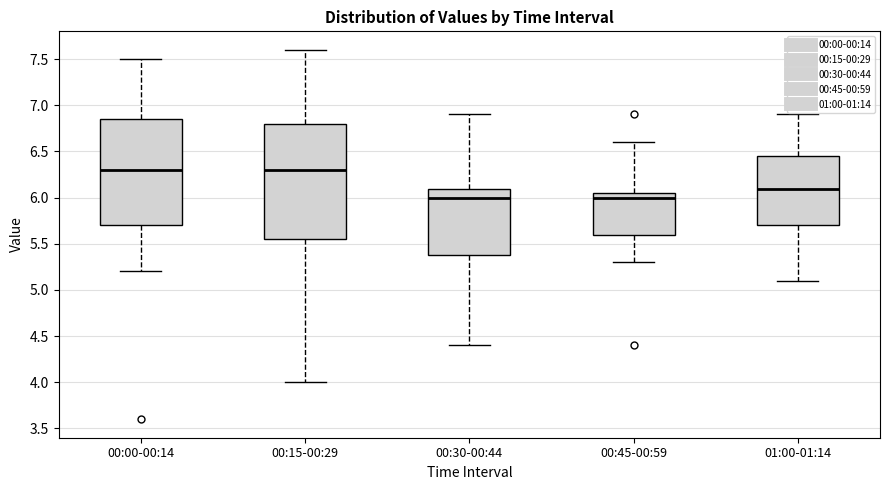

Where is the upper edge of the box for 00:30-00:44 on the y-axis? The values are not printed on the chart, so give them approximately, as read against the axis.

6.10